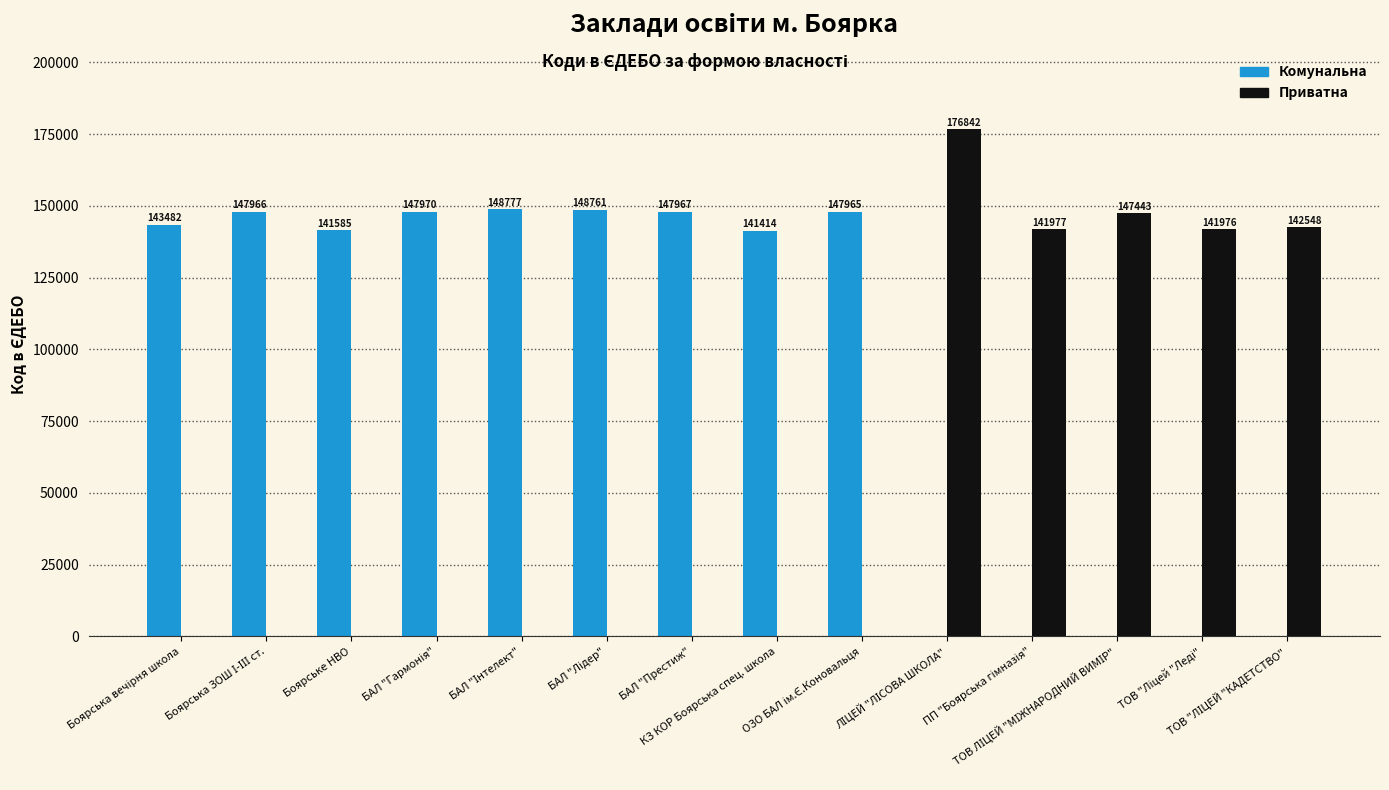

What is the average value of the Комунальна series?

93992